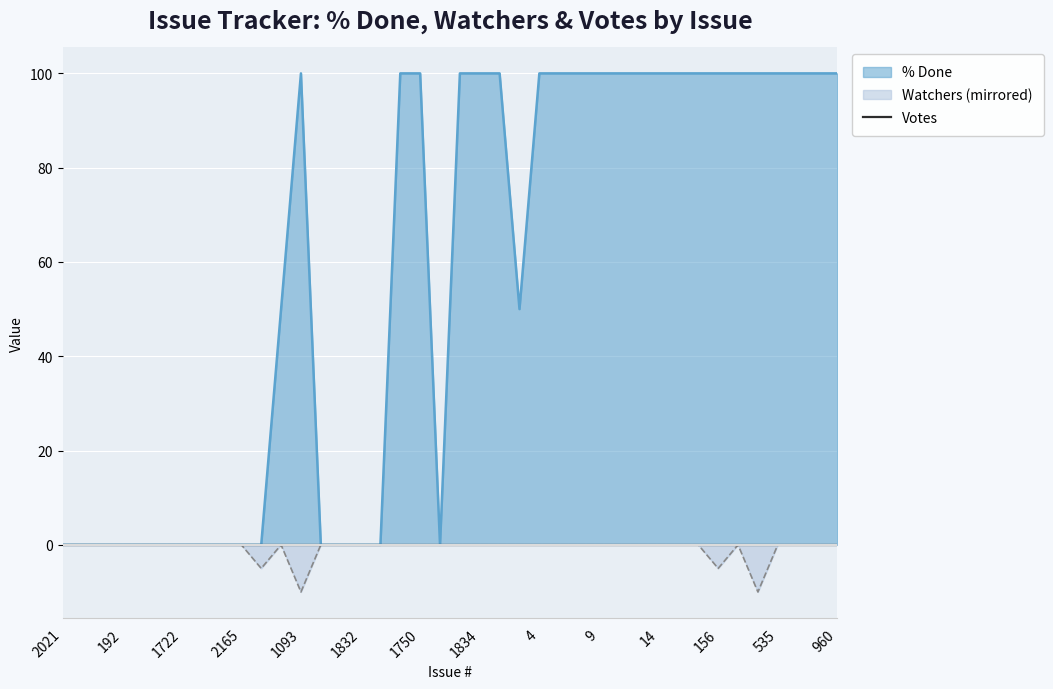

Rank the series by their average value, from lowest to highest.

Watchers, % Done